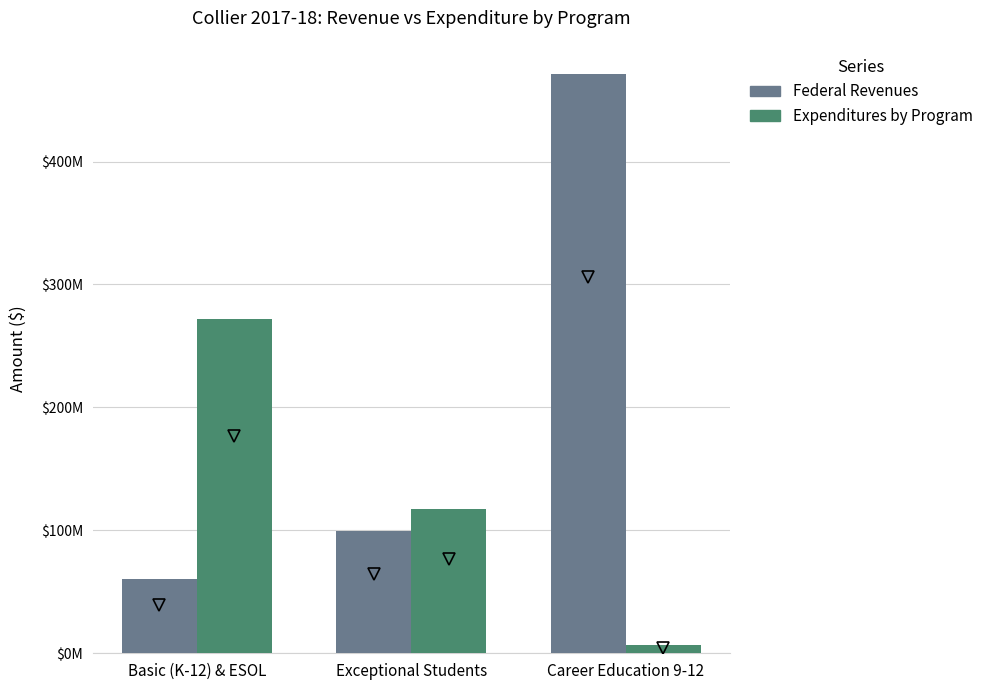

Which has a higher value, Exceptional Students or Career Education 9-12?

Career Education 9-12